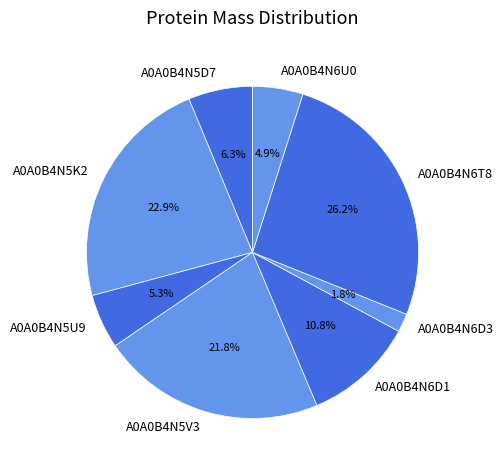

To the nearest percent, what is the average slice percentage?

12%